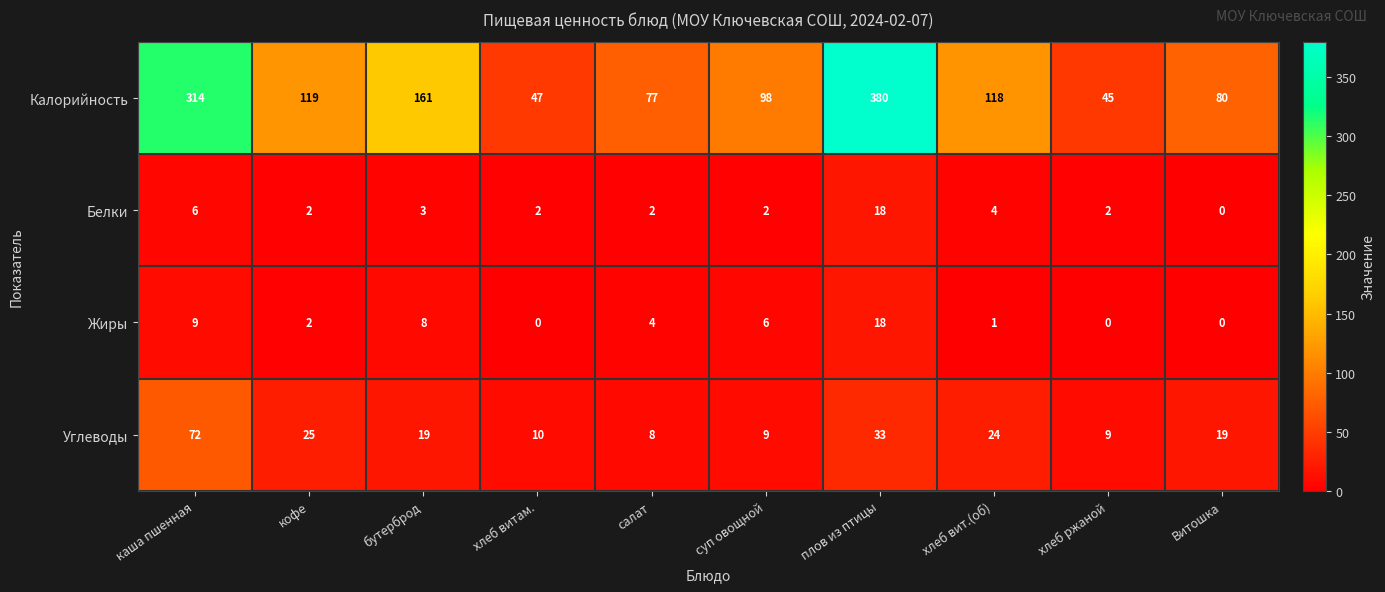

How many data points does each series have?

10